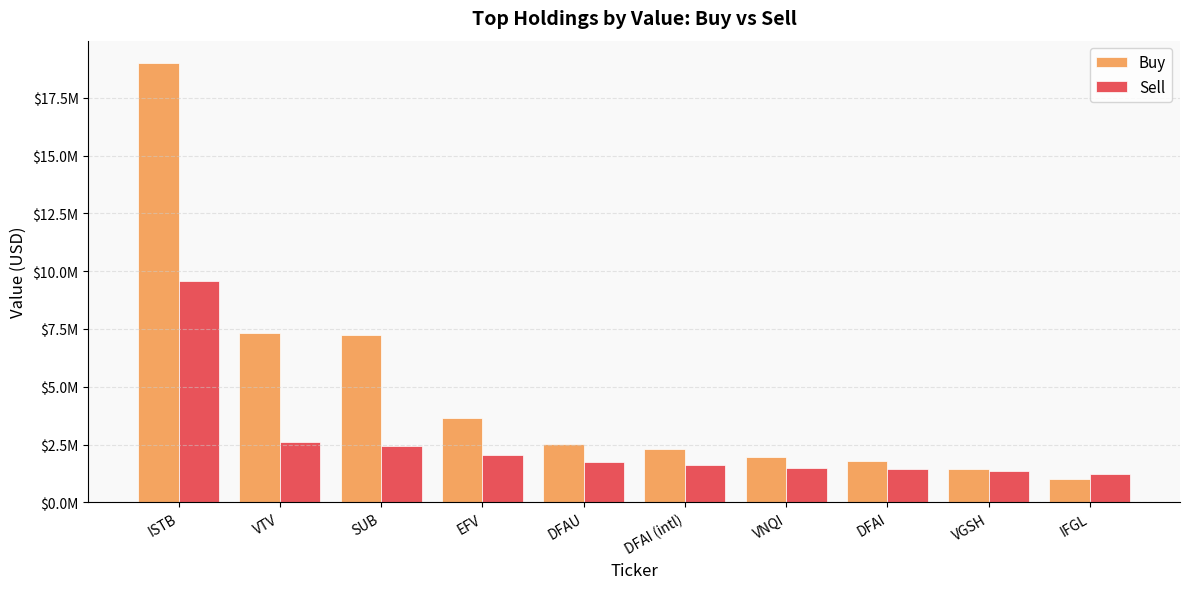

What are all the series names shown in the legend?

Buy, Sell